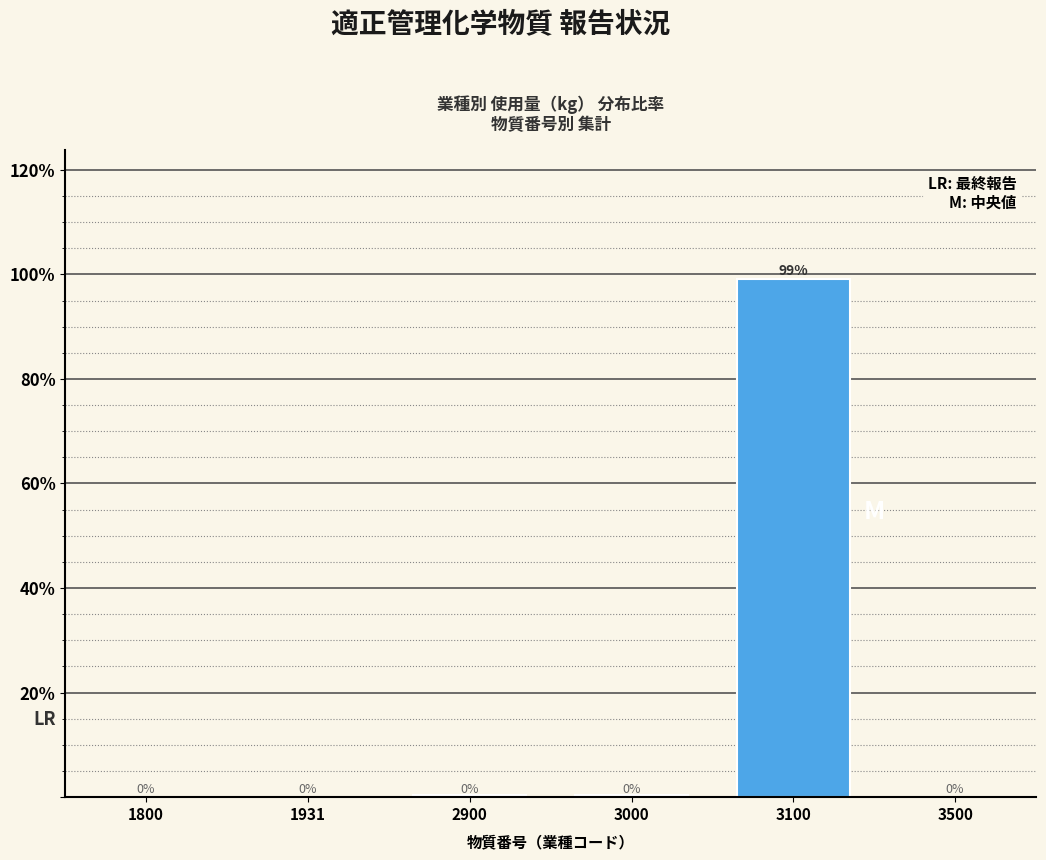

True or false: the data shows 99.0 at 3100.

True